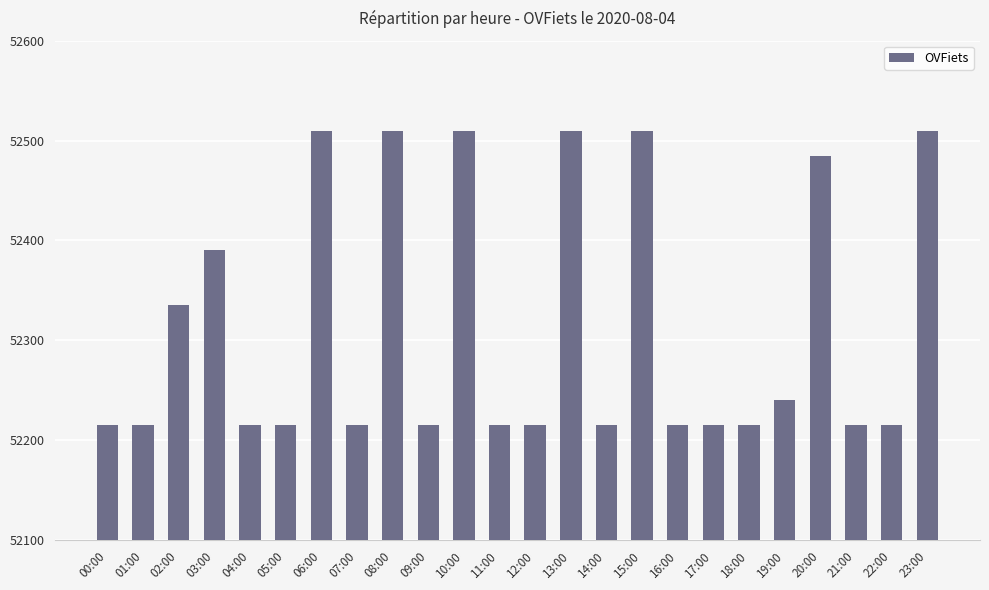

What is the average value?

52313